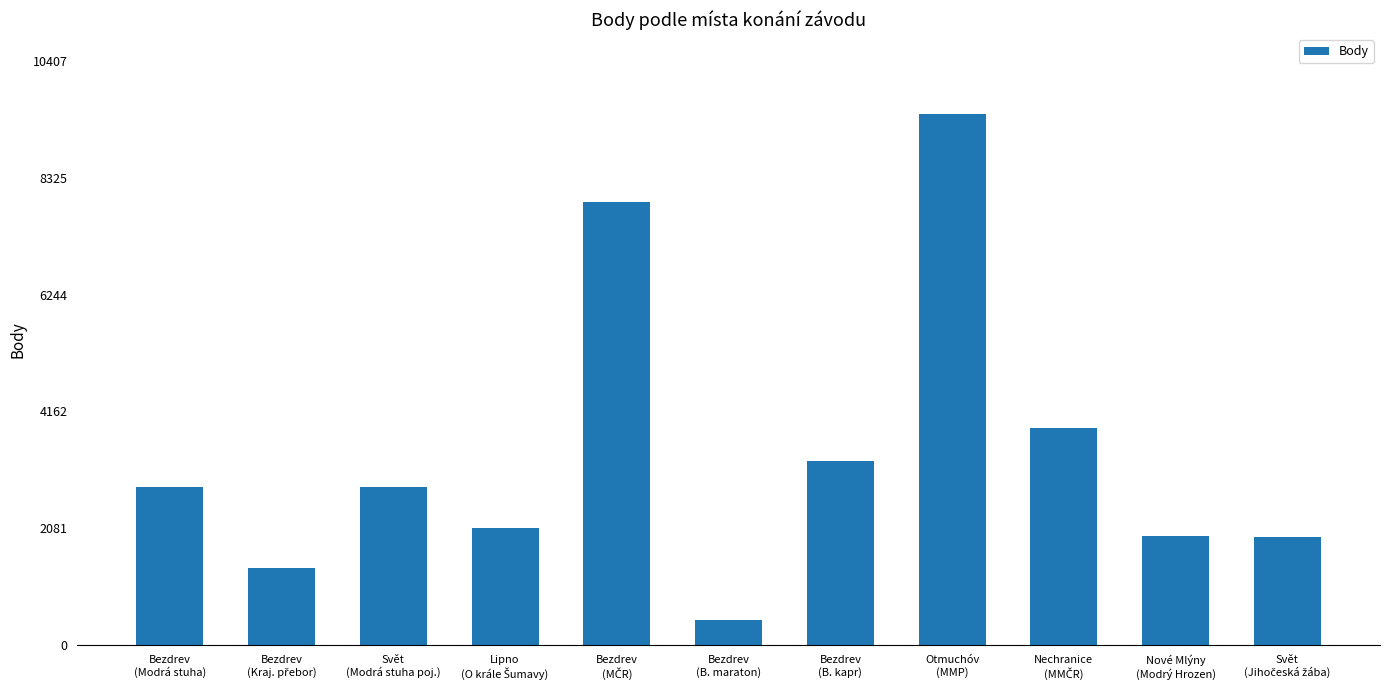

What is the difference between the maximum and minimum values?

9009